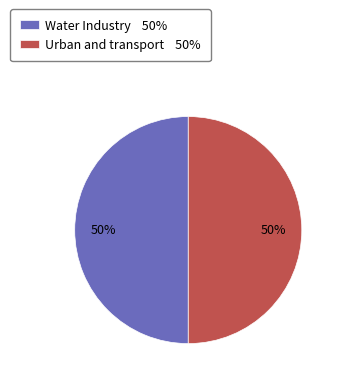

The Water Industry slice represents 36% of the pie. True or false?

False